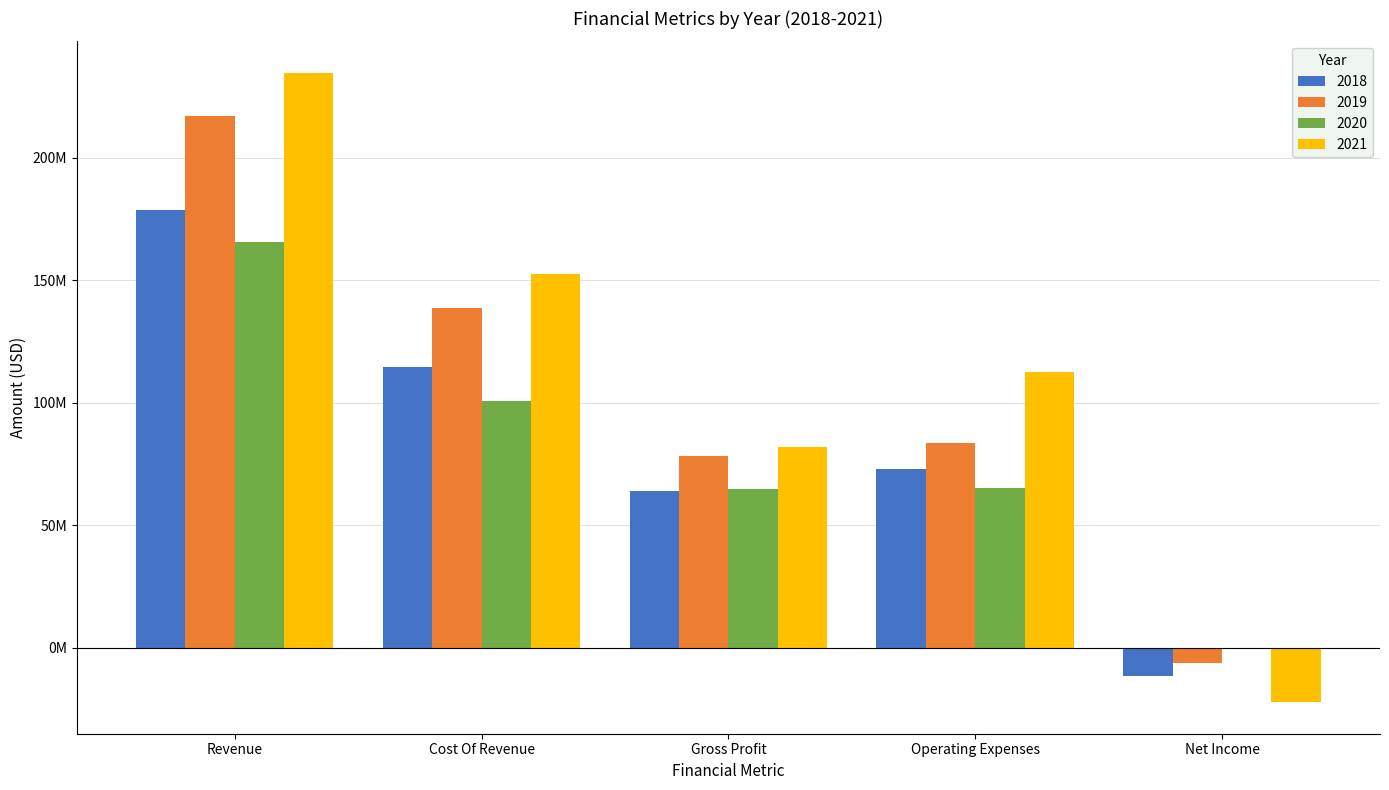

Reading right to left, extract all data points from this chart.

2018: -11337000	73177000	64144000	114508000	178652000
2019: -6249000	83495000	78311000	138768000	217079000
2020: -540000	65203000	64991000	100599000	165590000
2021: -22218000	112645000	82000000	152747000	234747000